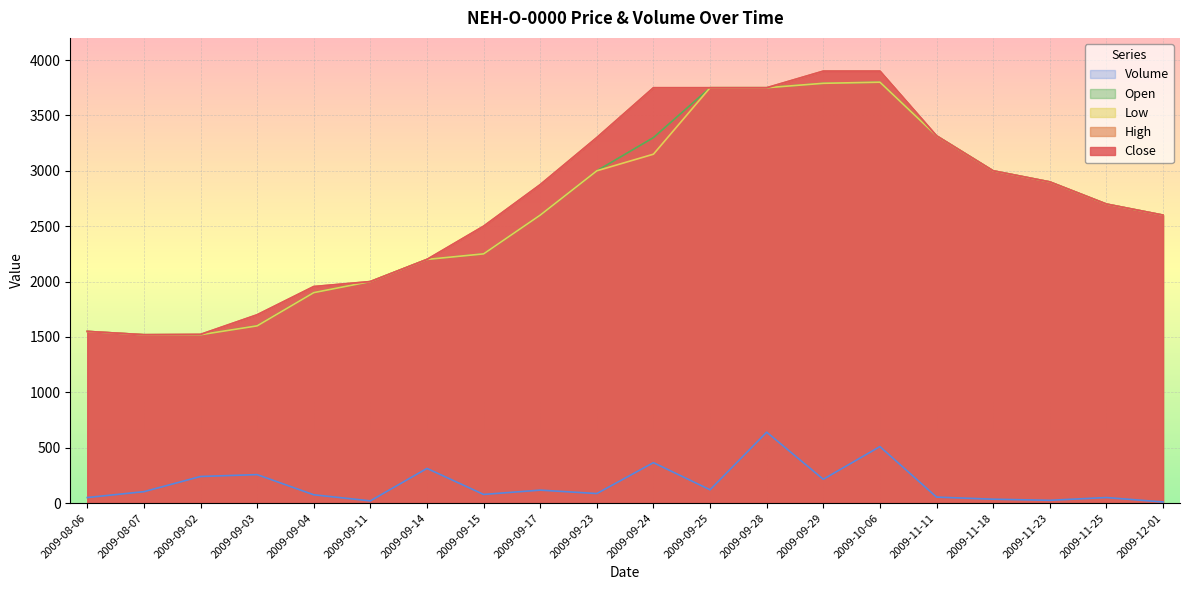

How many lines are shown in the chart?

5